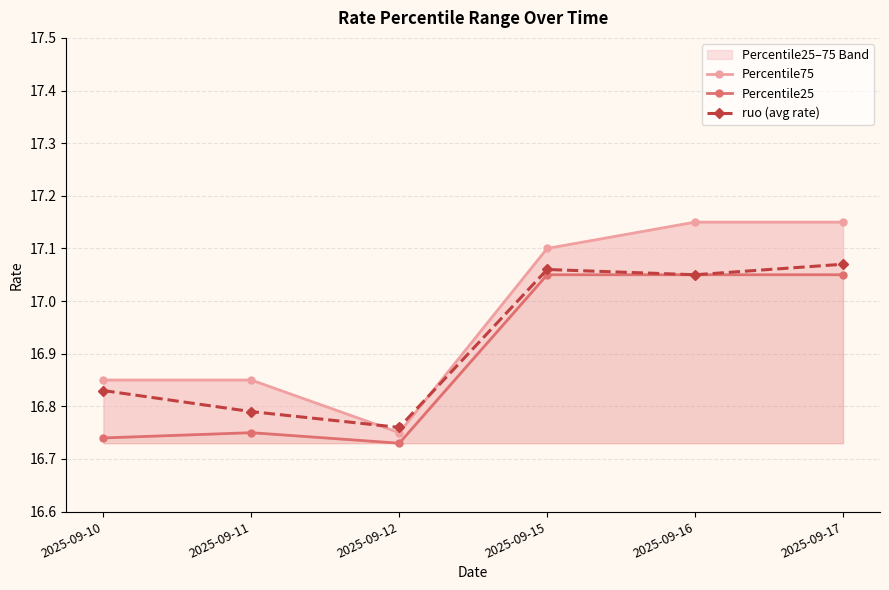

Reading left to right, list all the values displayed in this chart.

Percentile75: 16.9	16.9	16.8	17.1	17.1	17.1
Percentile25: 16.7	16.8	16.7	17.1	17.1	17.1
ruo (avg rate): 16.8	16.8	16.8	17.1	17.1	17.1